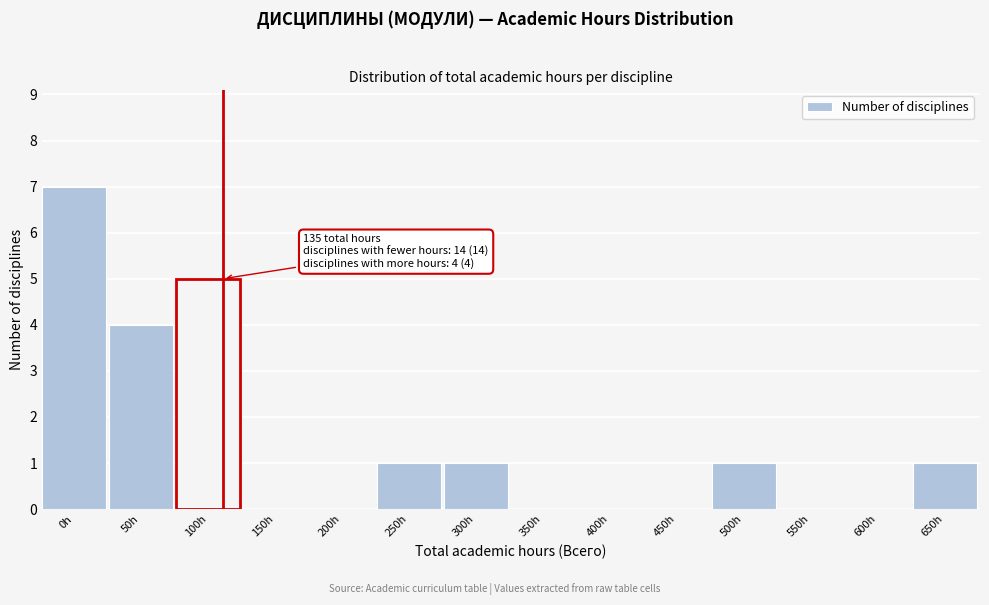

Reading left to right, list all the values displayed in this chart.

0h=7	50h=4	100h=5	150h=0	200h=0	250h=1	300h=1	350h=0	400h=0	450h=0	500h=1	550h=0	600h=0	650h=1